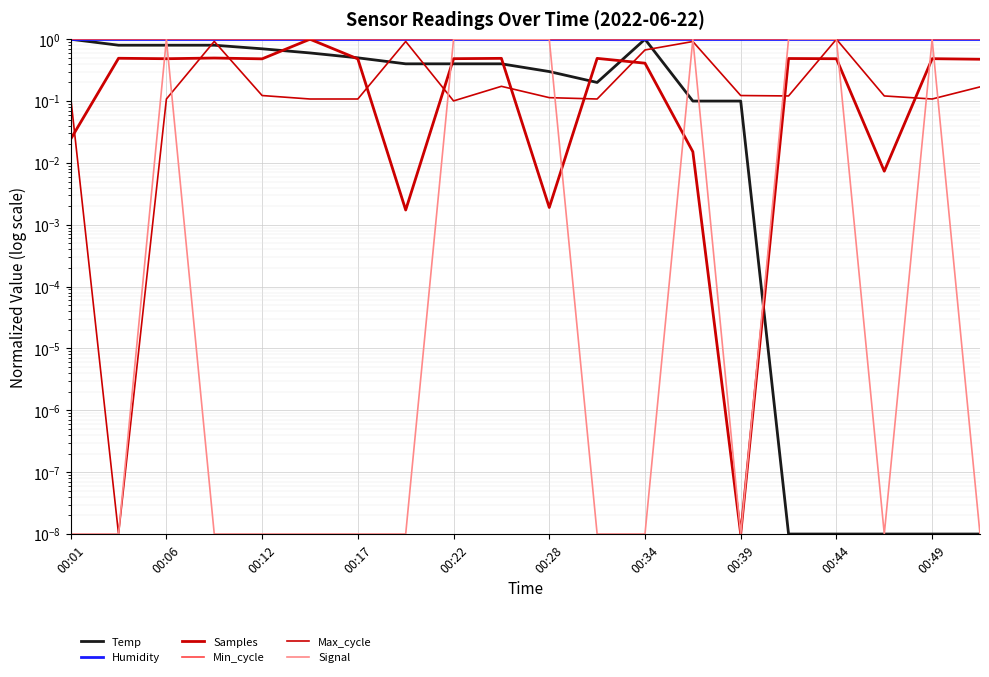

What is the value of the Min_cycle point at the 20th from the left?

1.0